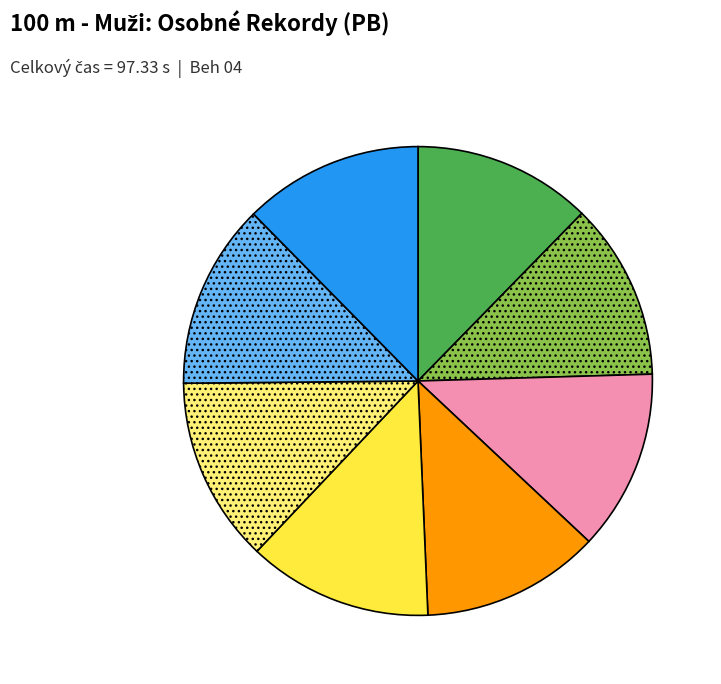

Is there any slice that represents more than half of the pie?

No